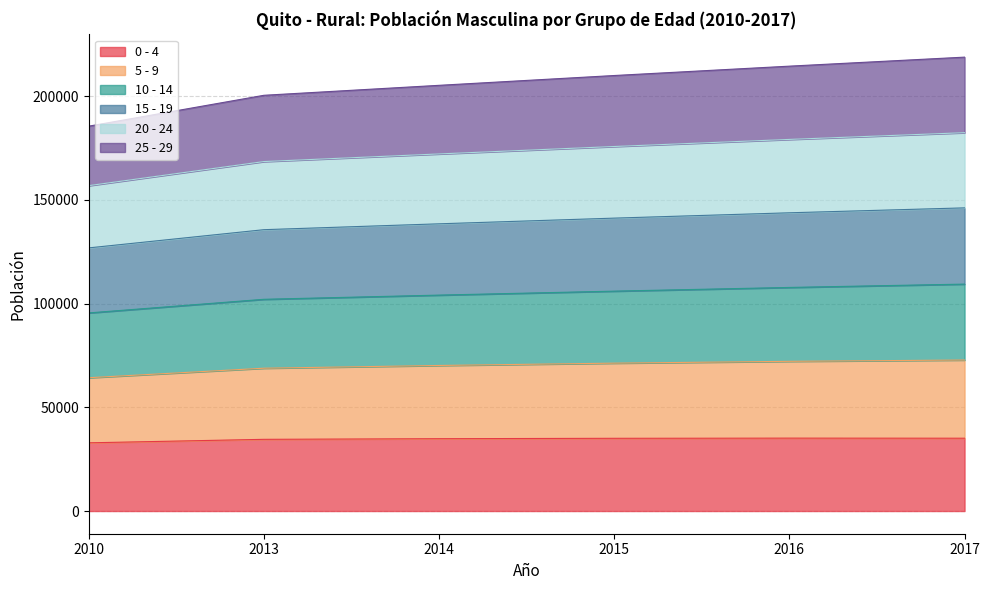

What is the total value across all series at 2010?

185502